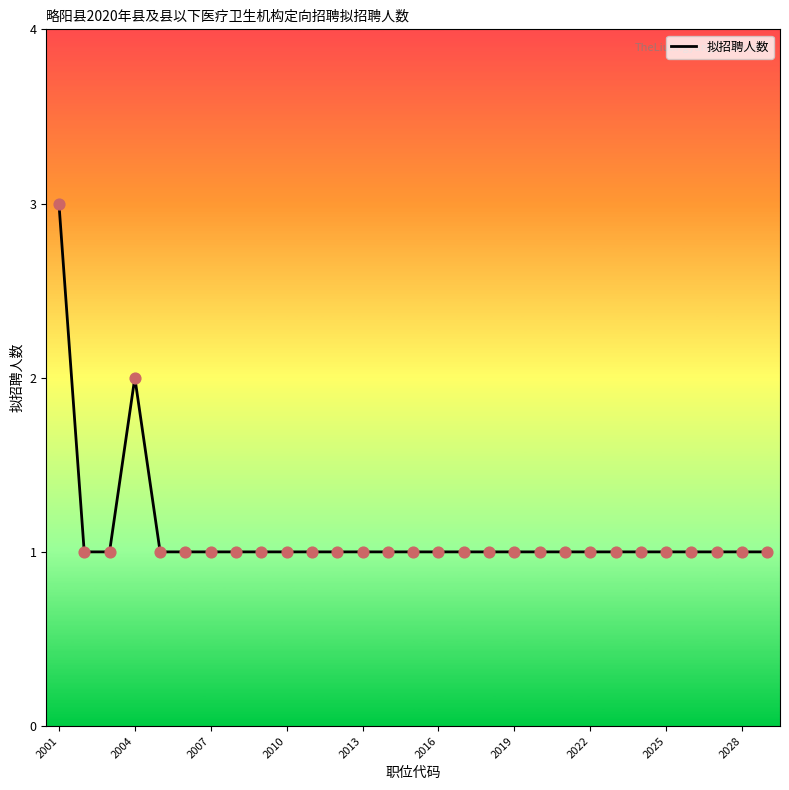

What is the maximum value shown in the chart?

3